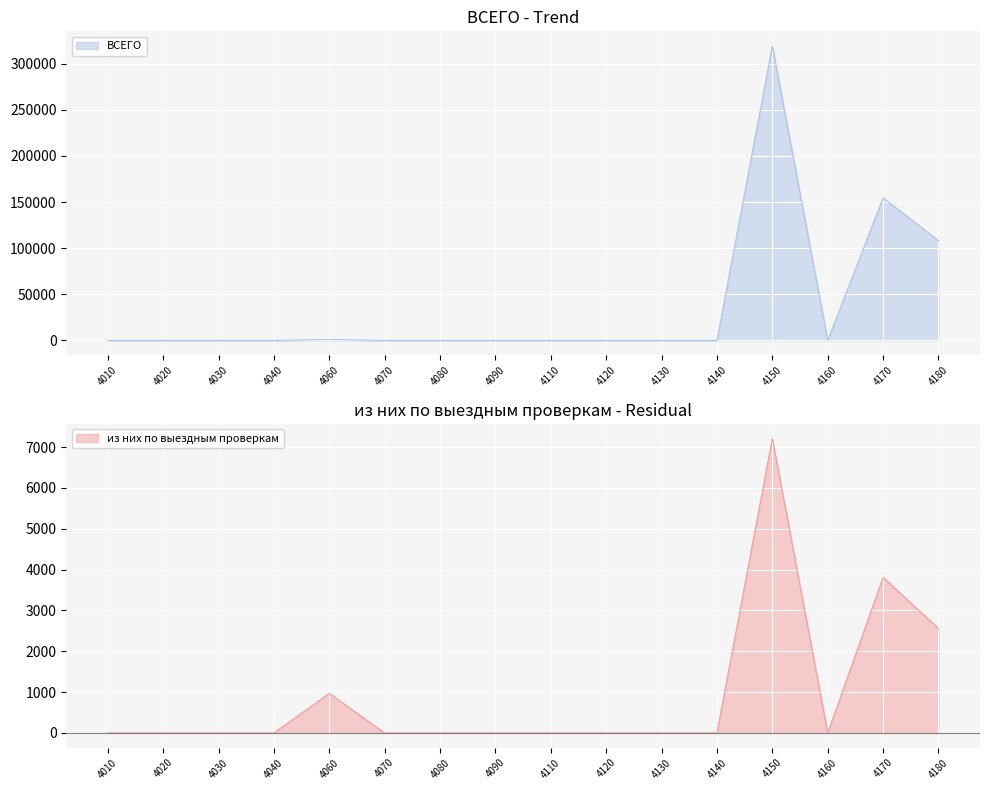

What is the difference between the second highest and minimum values in the ВСЕГО series?

154639